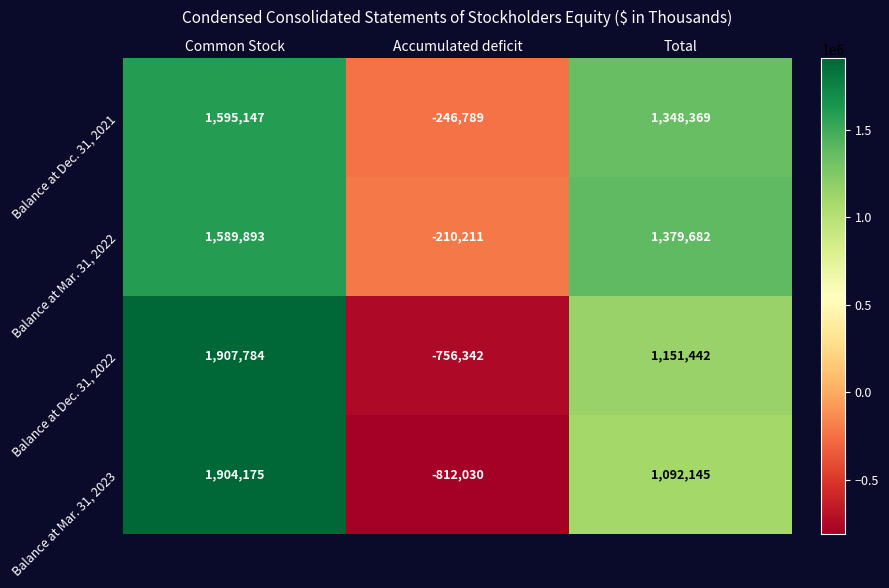

Is it true that Balance at Dec. 31, 2021 equals 2096843 at Total?

False